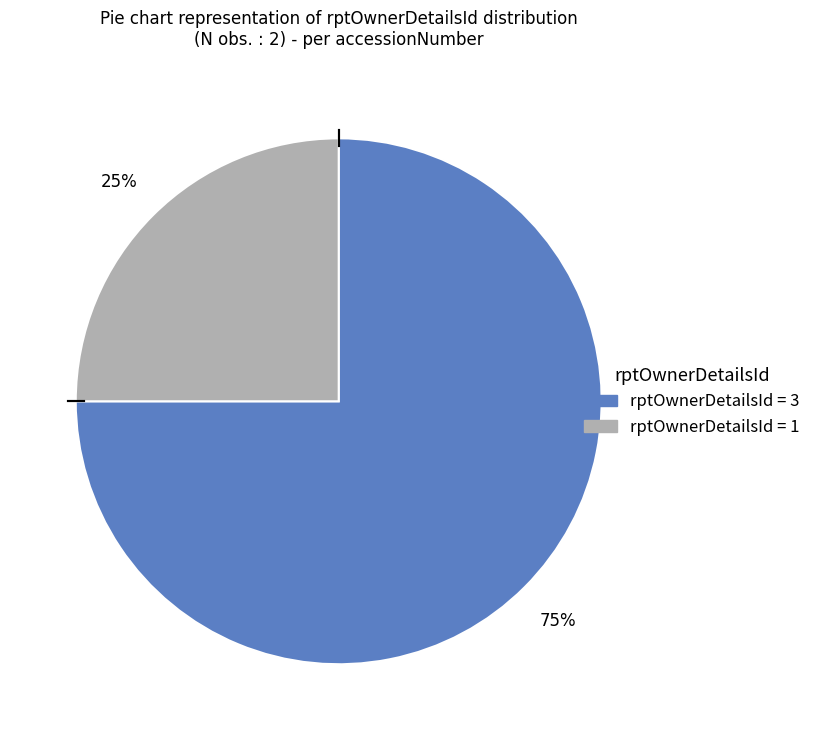

Is there a majority slice in this chart?

Yes